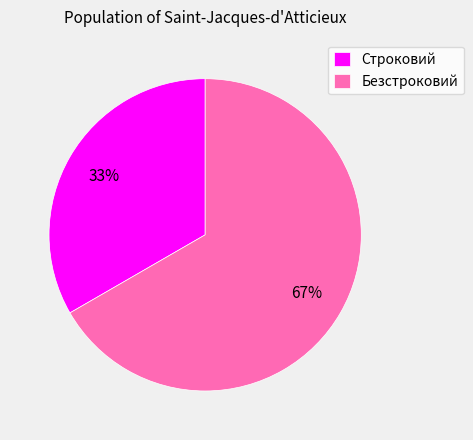

What is the ratio of the value at Строковий to the value at Безстроковий?

0.5